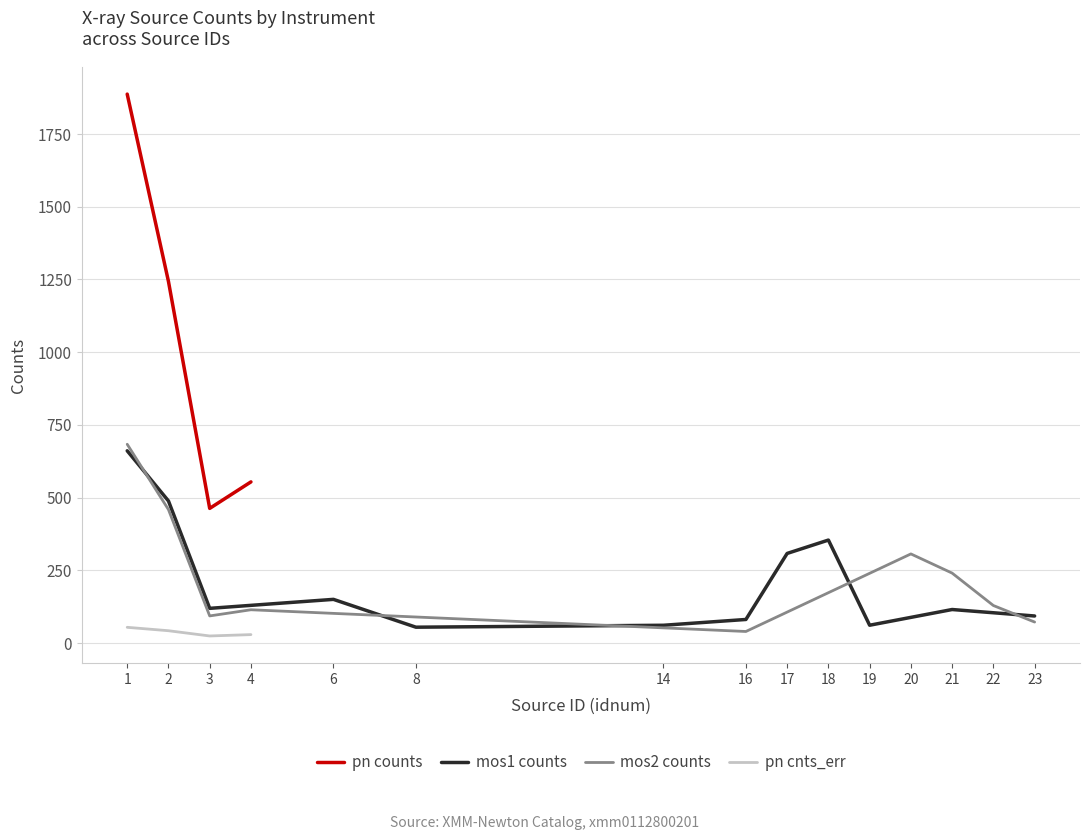

What is the maximum value for pn counts?

1887.1